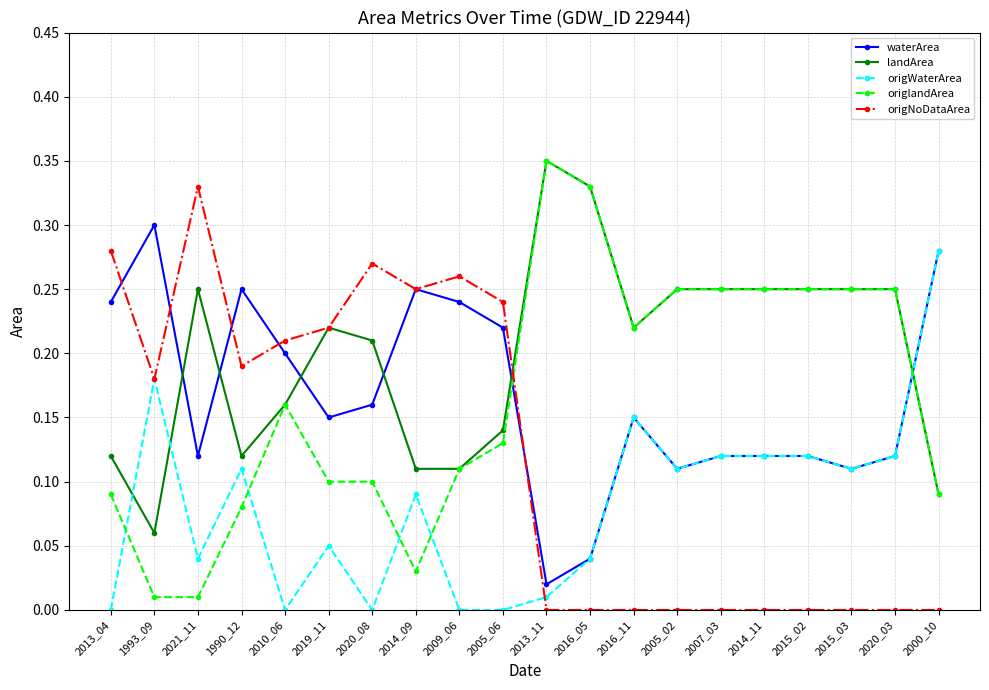

The value of landArea at 2015_02 is 0.2. True or false?

True